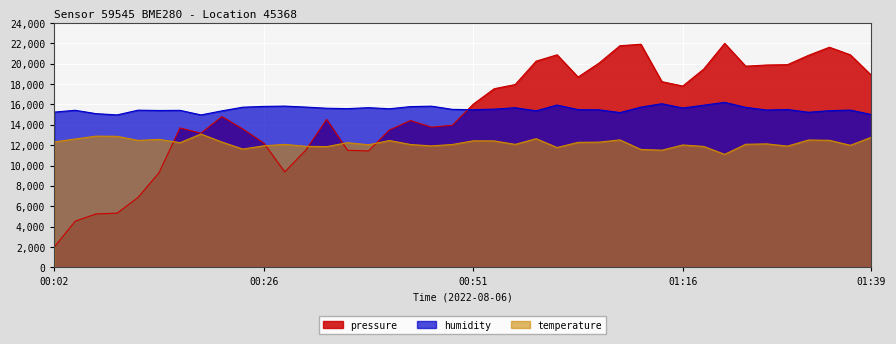

What is the approximate value of pressure at 00:43?

14419.1